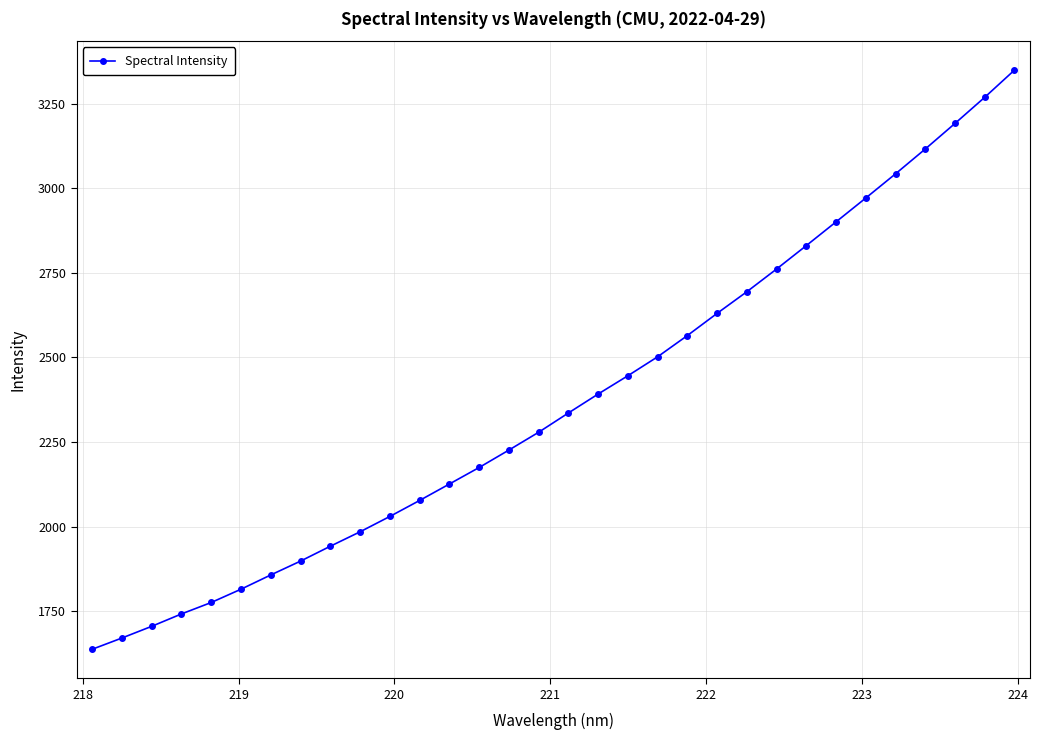

What is the value of the 28th point from the left?

3042.4